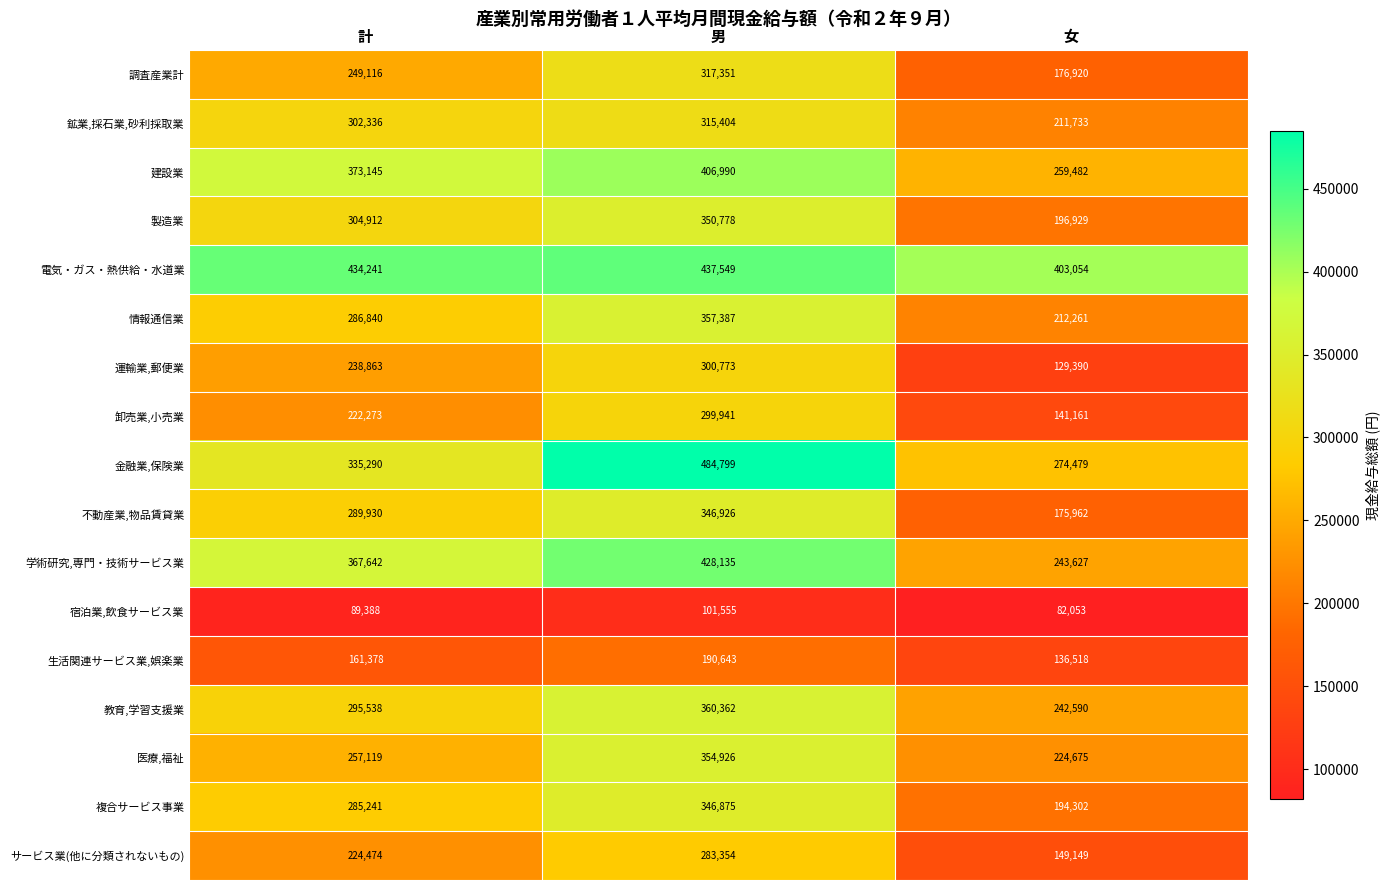

How many 複合サービス事業 values are between 194302 and 346875?

3